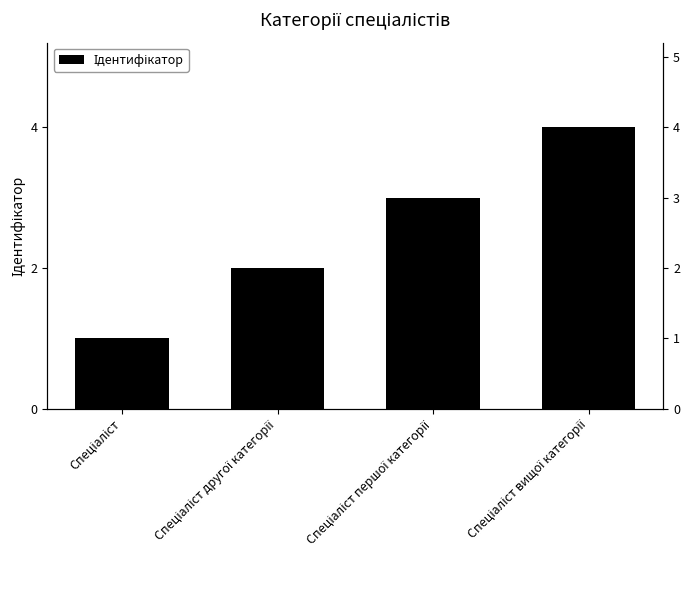

What is the change in value from Спеціаліст to Спеціаліст вищої категорії?

+3